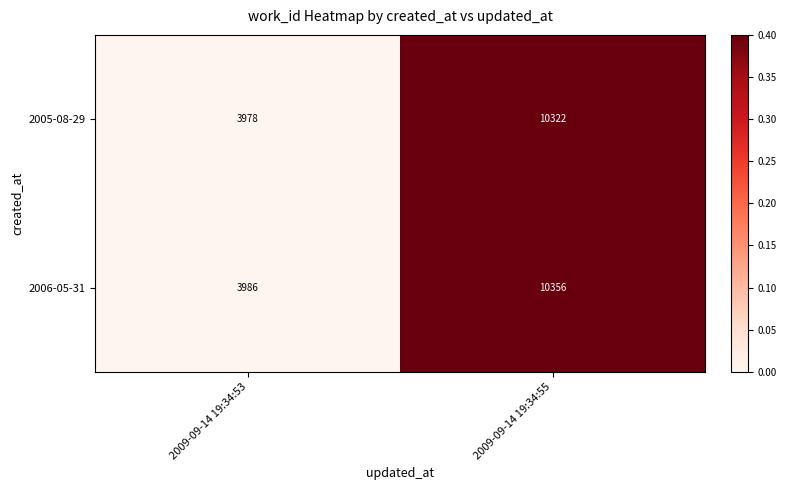

Read the 2005-08-29 value at 2009-09-14 19:34:55.

10322